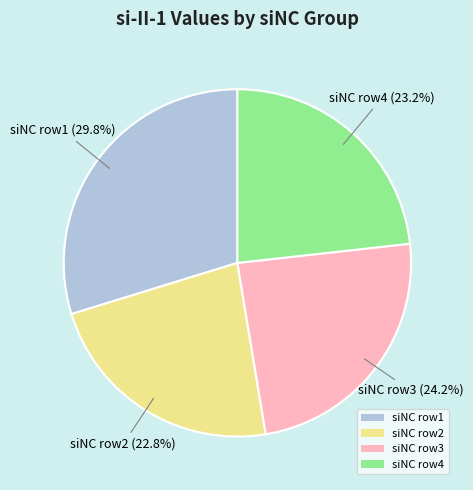

Approximately how many times larger is the value at siNC row1 compared to siNC row3?

1.2